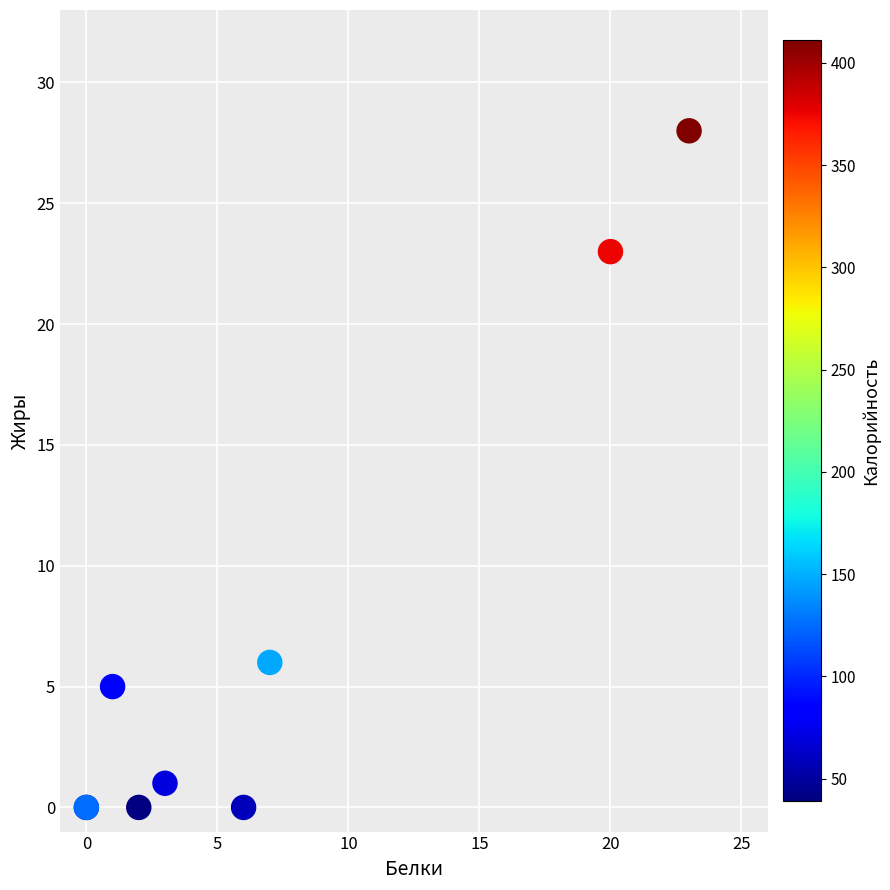

What Y value in the scatter plot is closest to 14?

6